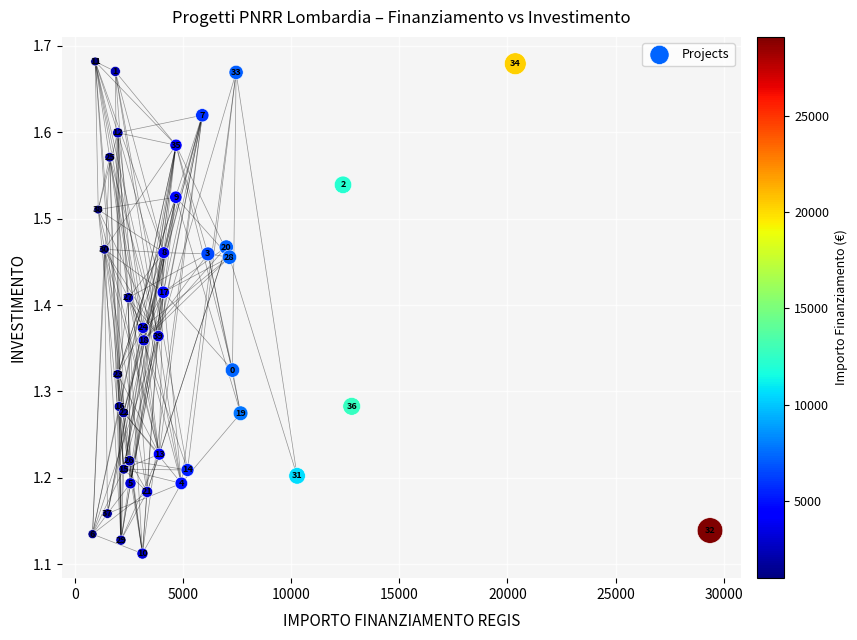

What is the range of Y values (max minus min)?

0.6